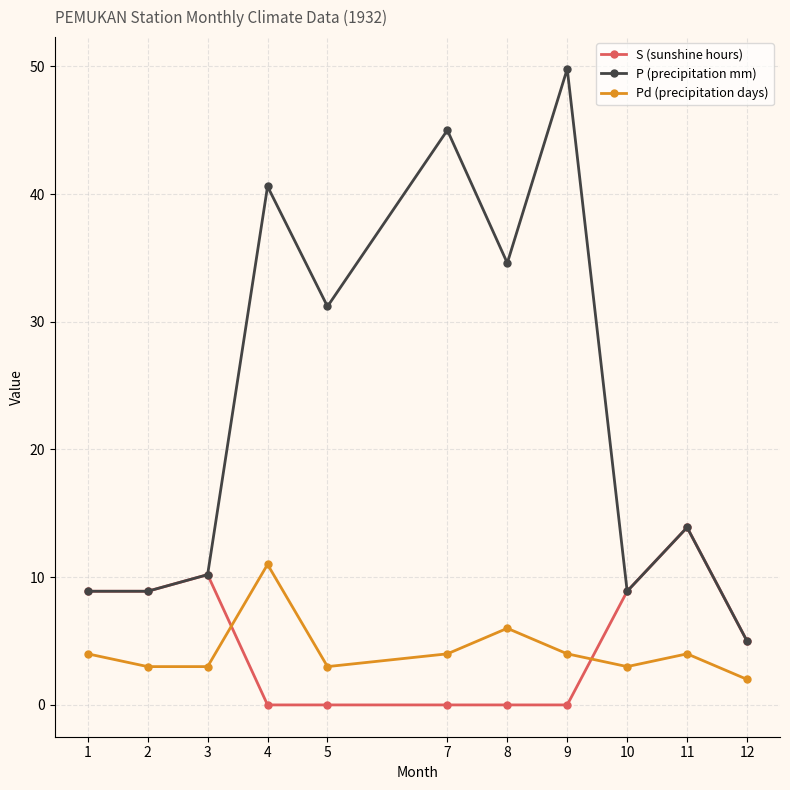

At which category does S (sunshine hours) reach its first local peak?

3